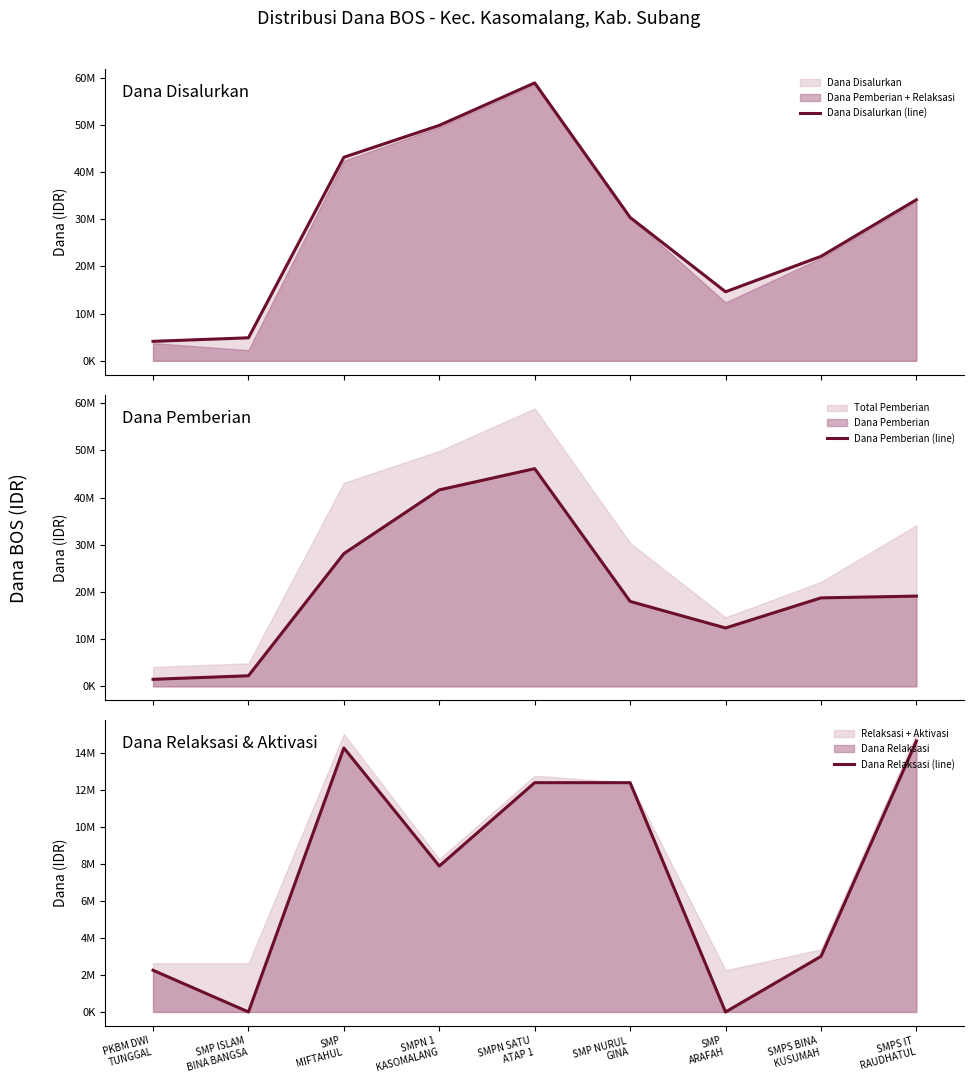

How many lines are shown in the chart?

3